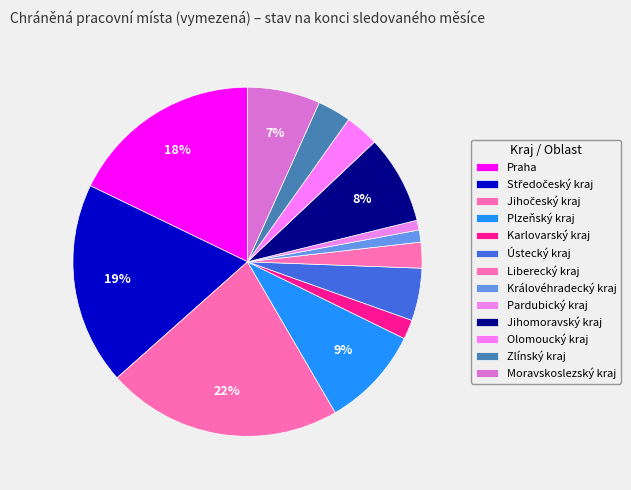

To the nearest percent, what is the average slice percentage?

8%